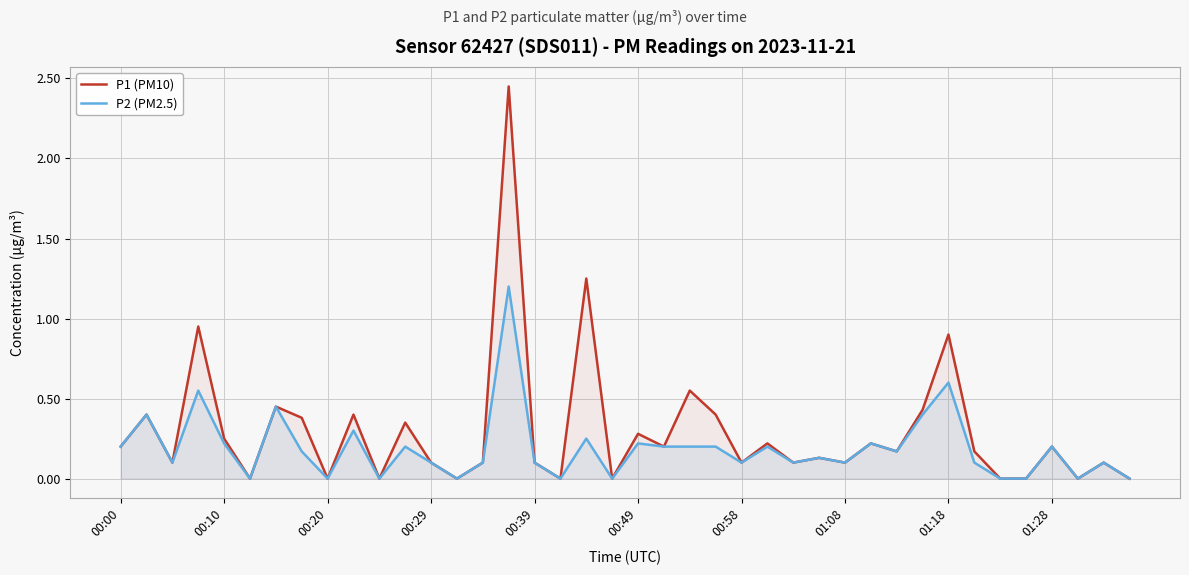

Which series has the largest range (max minus min)?

P1 (PM10)